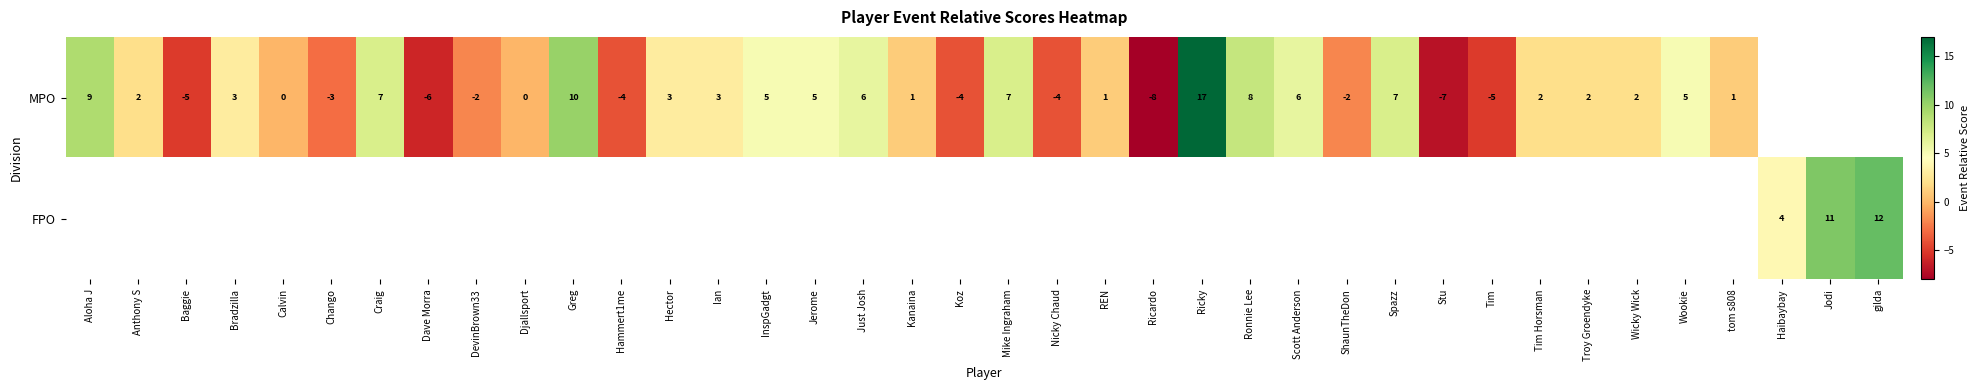

The MPO series shows 3 at Mike Ingraham. True or false?

False